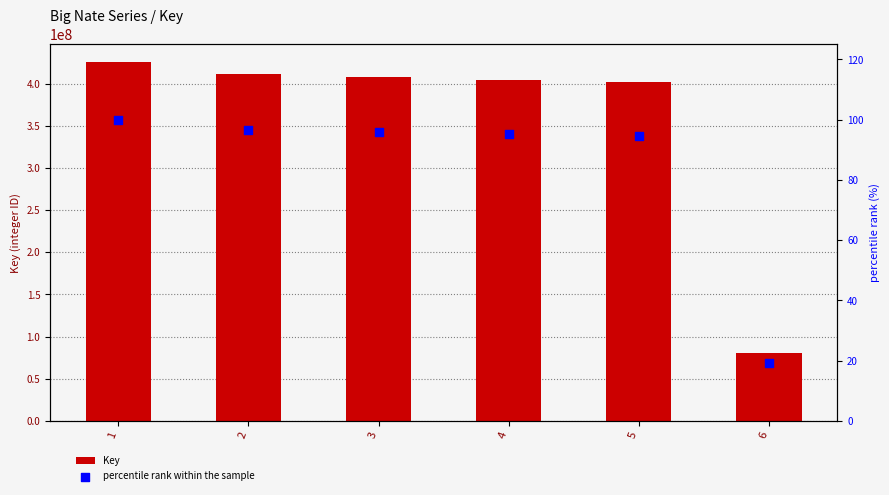

At which category is the sum across all series the highest?

1